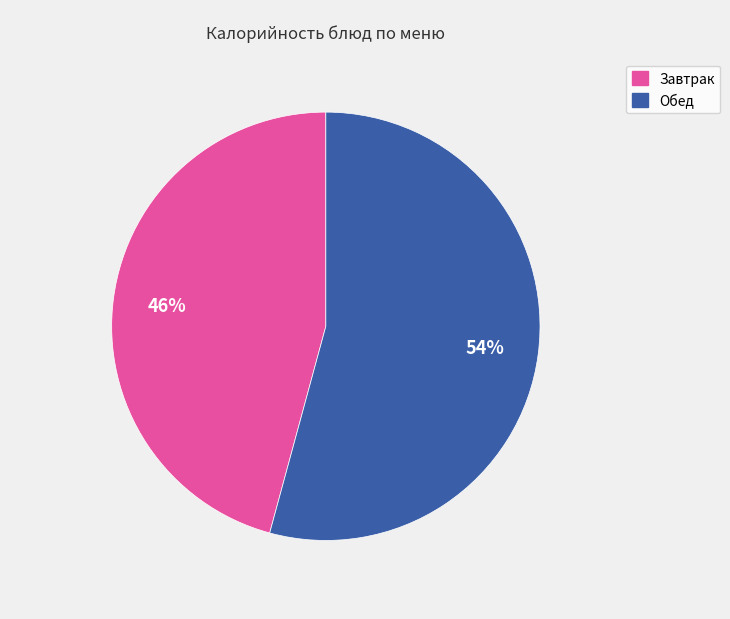

To the nearest percent, what is the average slice percentage?

50%